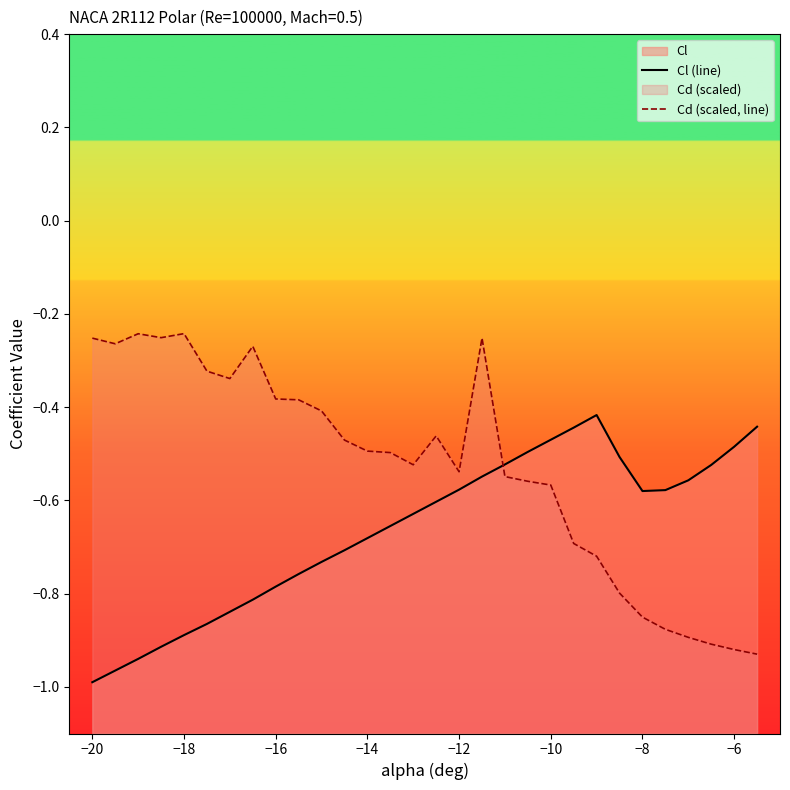

What is the value of the Cd (scaled, line) point at the 12th from the left?

-0.5